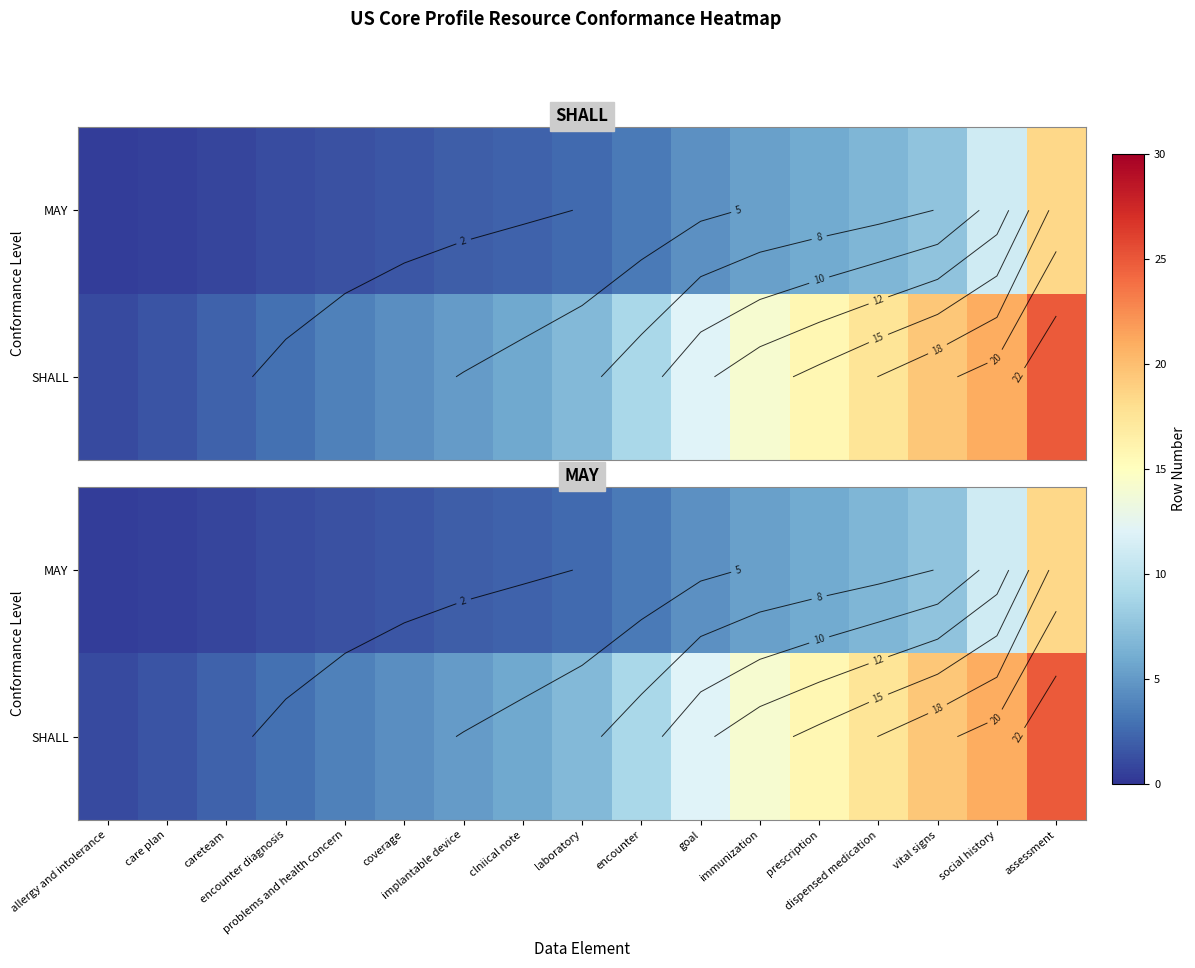

Is it true that SHALL equals 1.8 at laboratory?

False